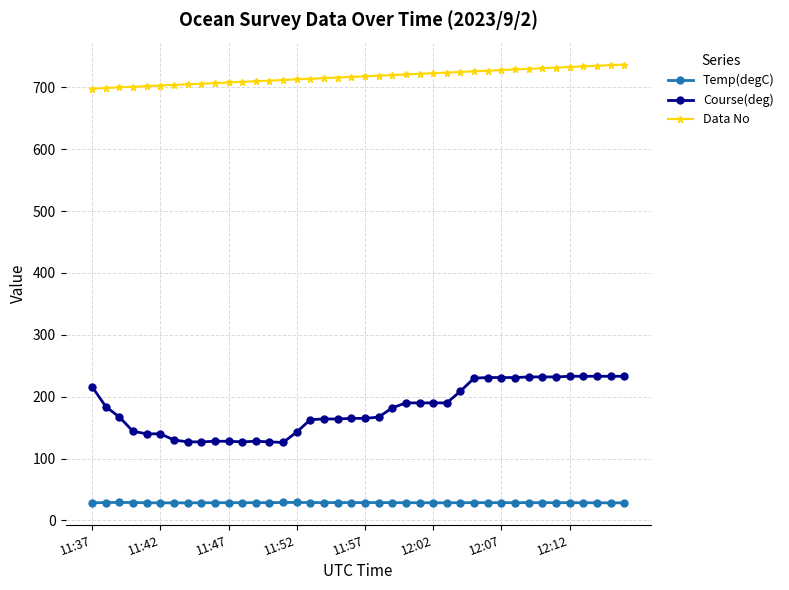

What is the sum of all Temp(degC) values?

1147.5